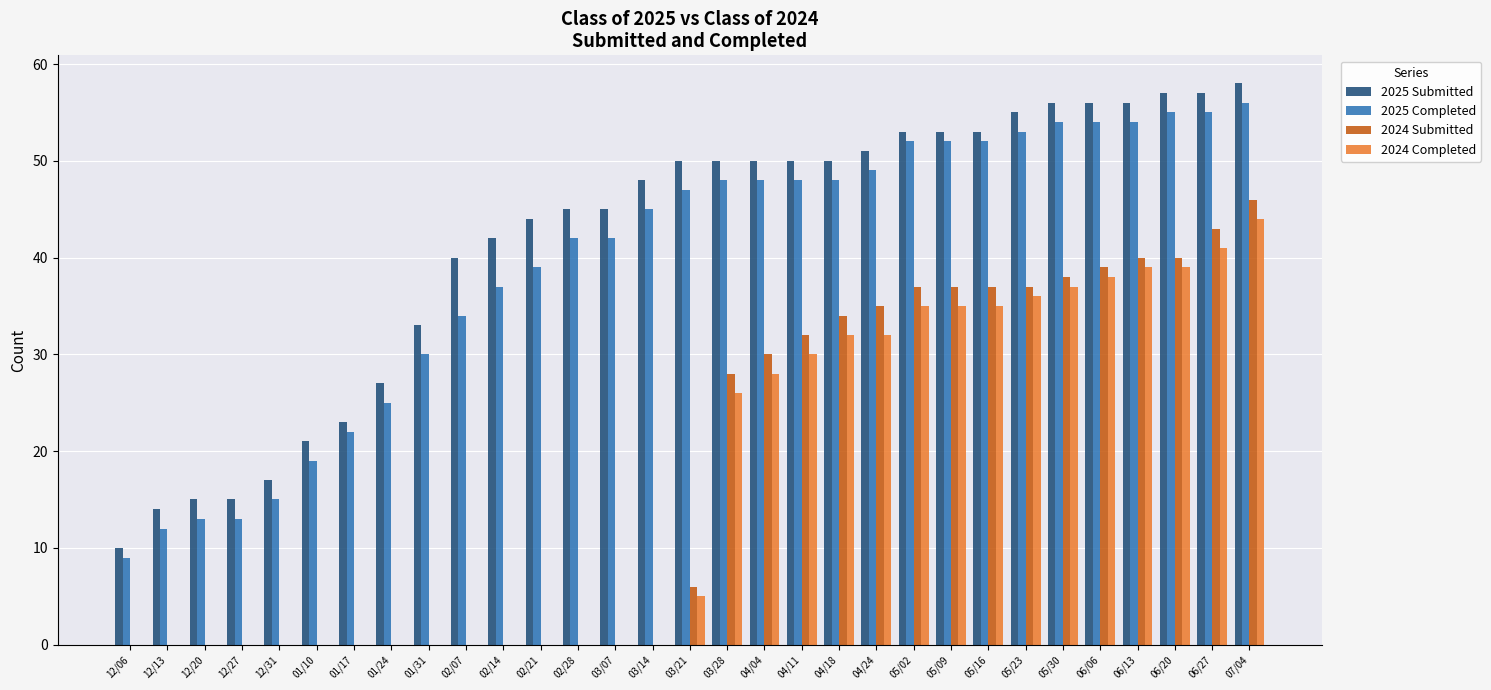

Which series has the largest total across all categories?

2025 Submitted